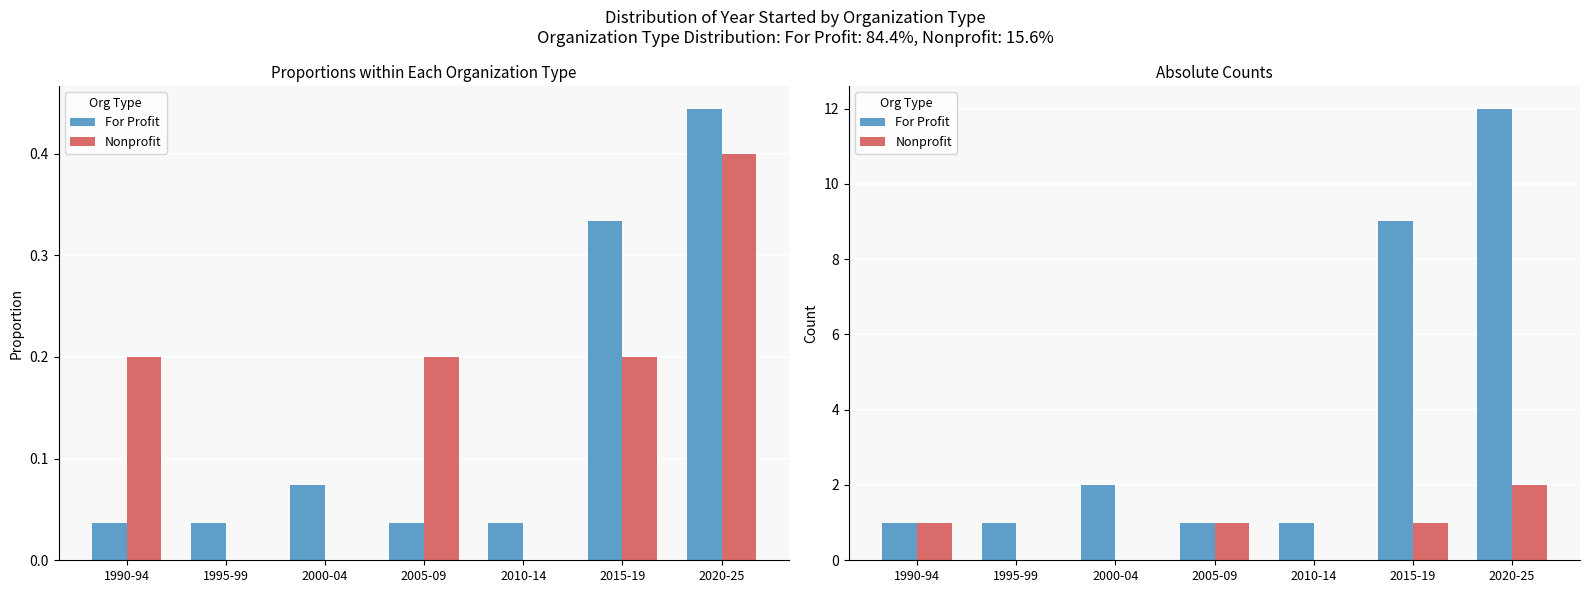

Reading right to left, transcribe all the data shown in this chart.

For Profit: 2020-25=12	2015-19=9	2010-14=1	2005-09=1	2000-04=2	1995-99=1	1990-94=1
Nonprofit: 2020-25=2	2015-19=1	2010-14=0	2005-09=1	2000-04=0	1995-99=0	1990-94=1